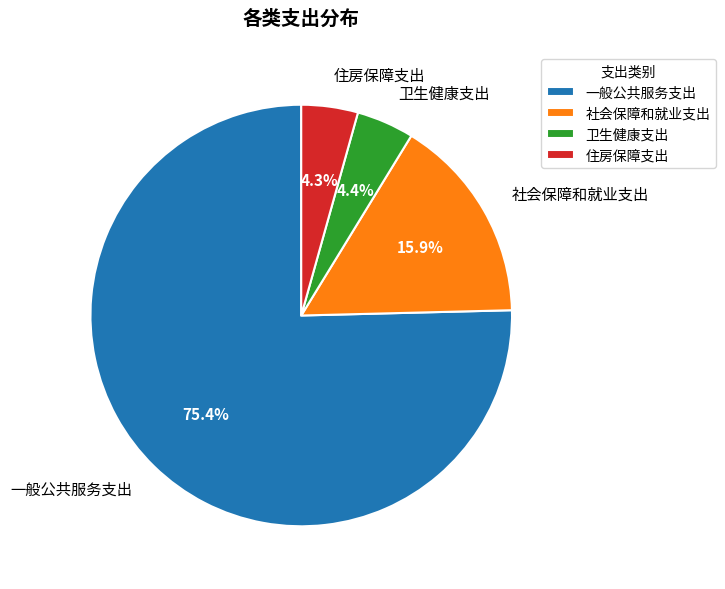

How many slices are in this pie chart?

4